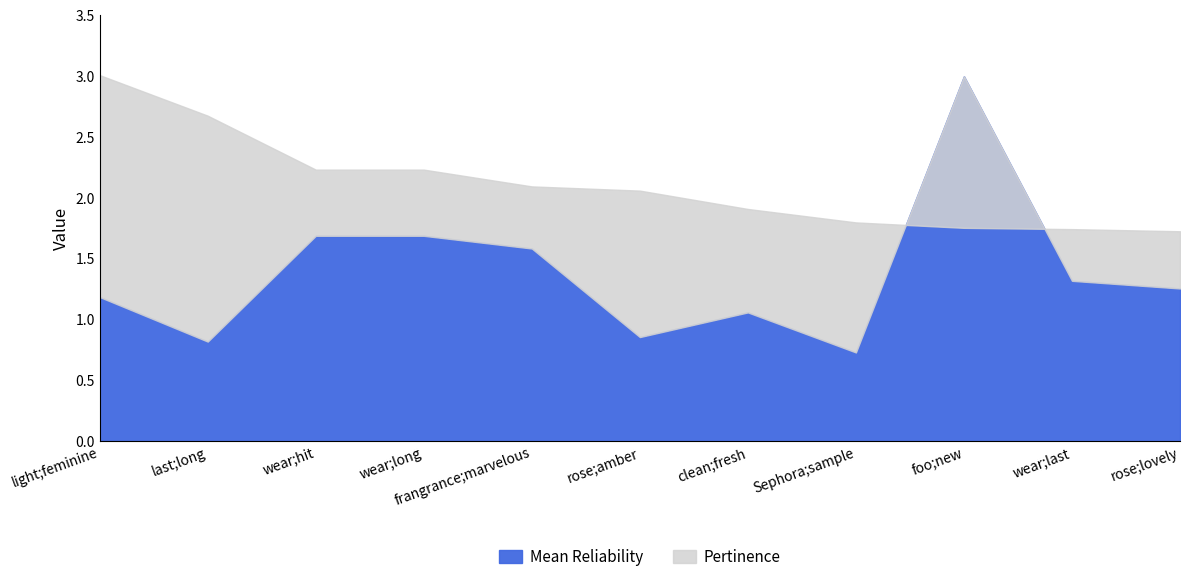

Reading left to right, list all the values displayed in this chart.

Mean Reliability: 1.2	0.8	1.7	1.7	1.6	0.9	1.1	0.7	3.0	1.3	1.3
Pertinence: 3.0	2.7	2.2	2.2	2.1	2.1	1.9	1.8	1.8	1.7	1.7